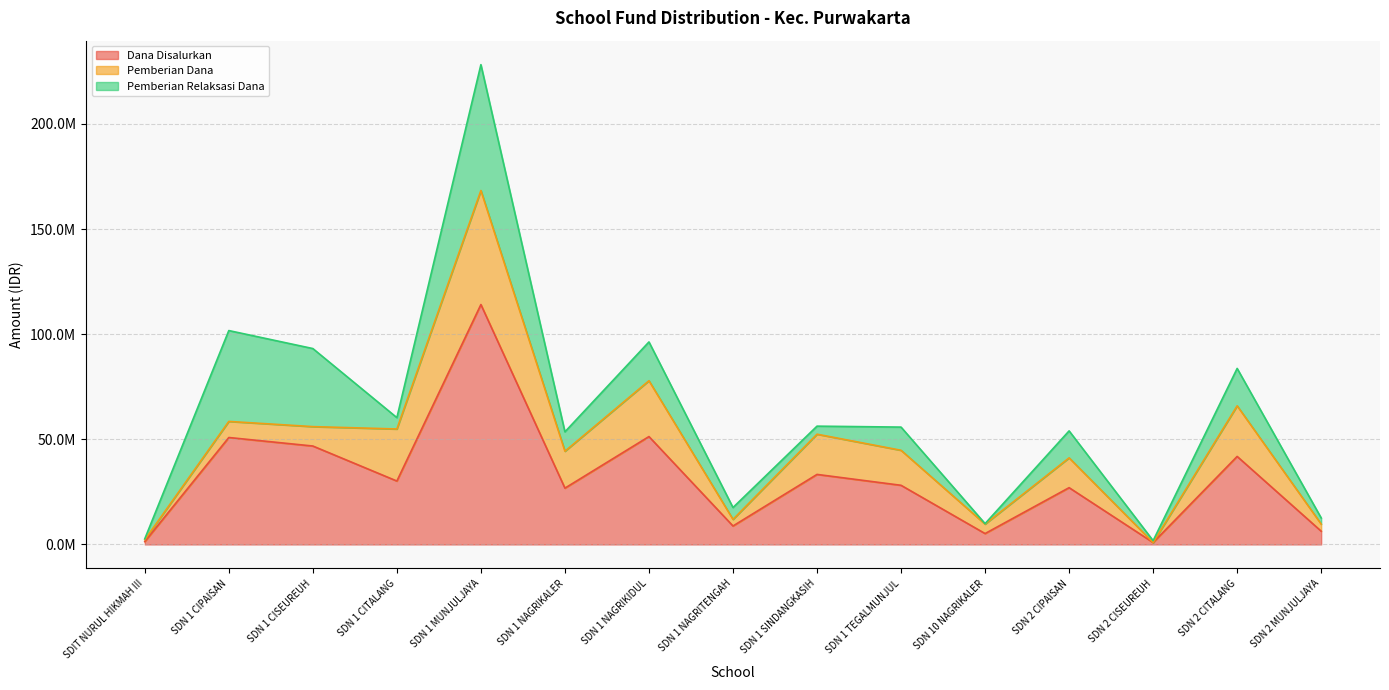

What is the spread (max minus min) of values at SDN 2 MUNJULJAYA?

6299992